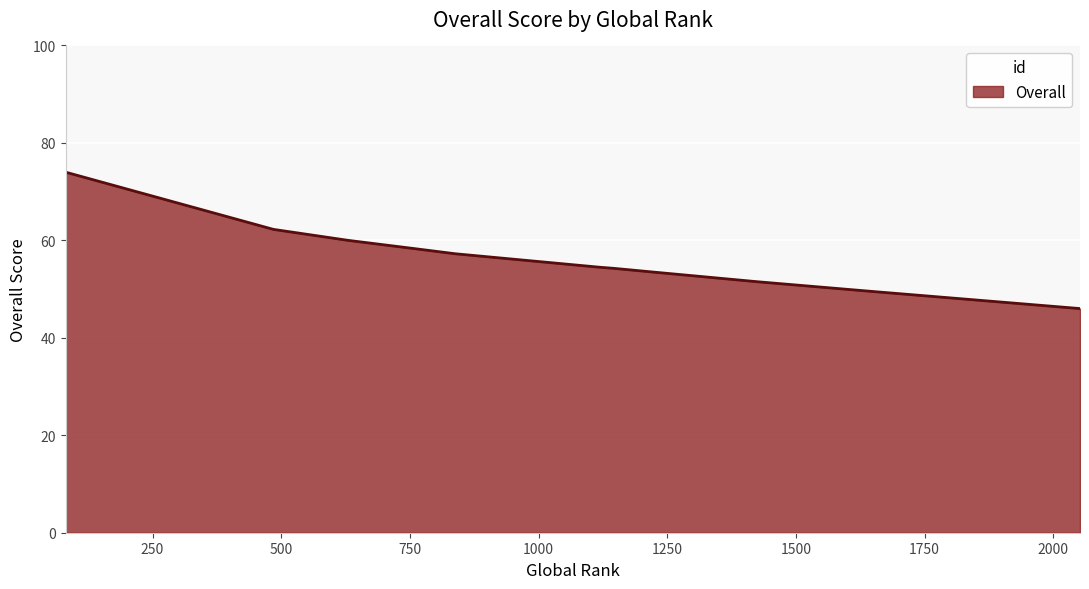

What is the maximum value shown in the chart?

74.0